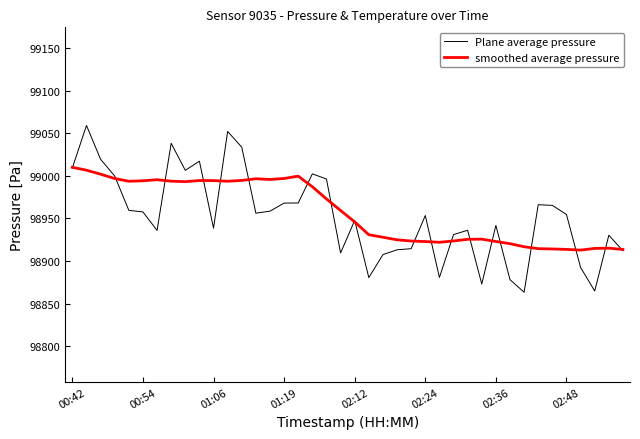

Which series has the largest range (max minus min)?

Plane average pressure